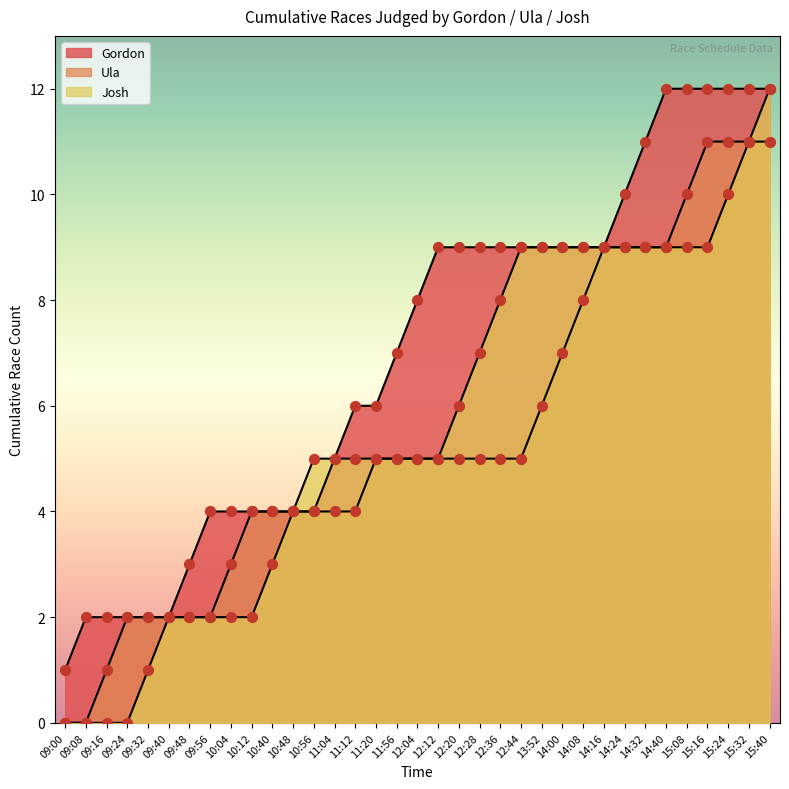

What is the total value across all series at 09:08?

5